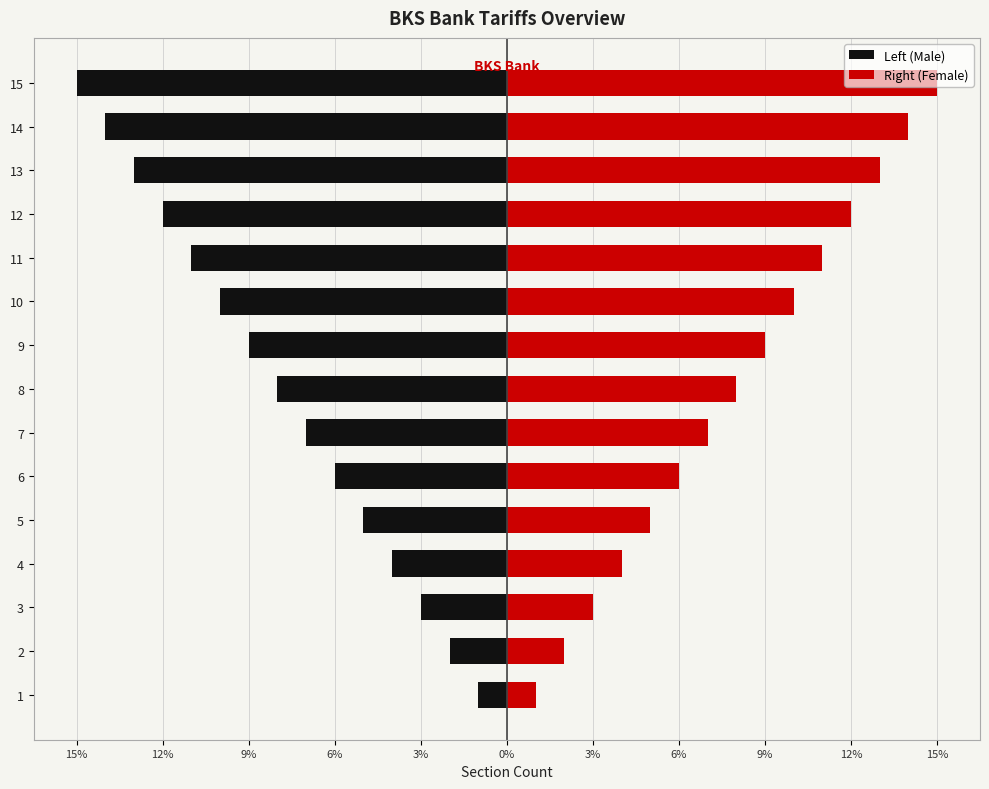

Between 6 and 11, which series saw the biggest shift?

Left (Male)